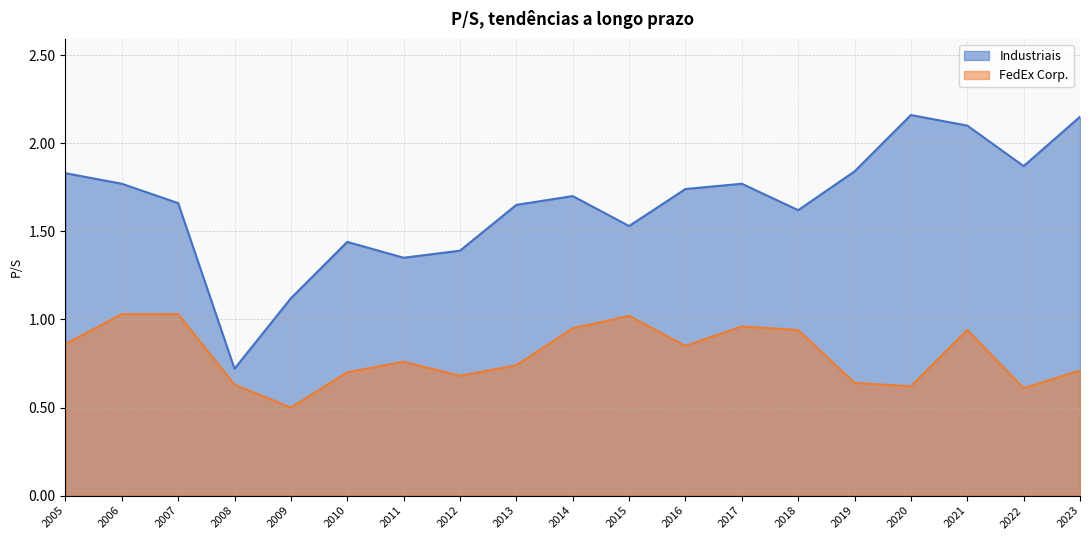

The value of Industriais at 2013 is 2.8. True or false?

False